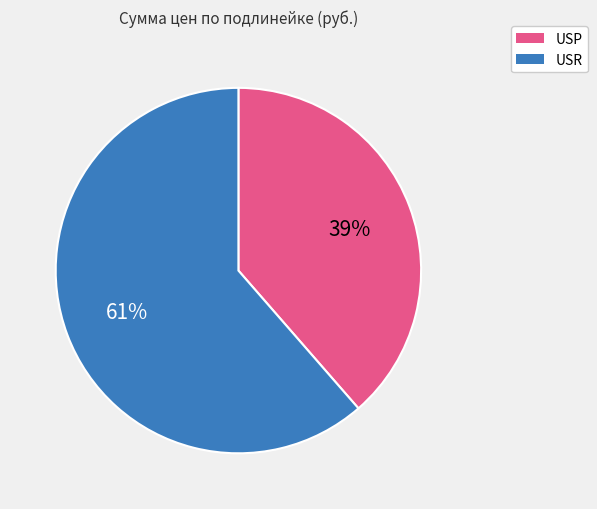

To the nearest percent, what percentage of the pie is USR?

61%